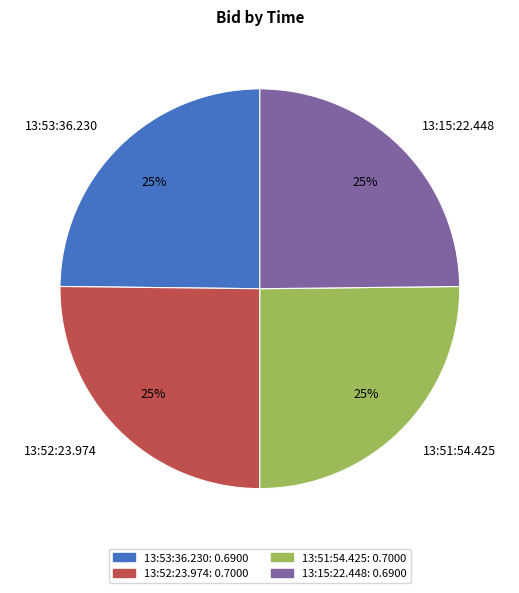

To the nearest percent, what portion does 13:51:54.425 represent?

25%